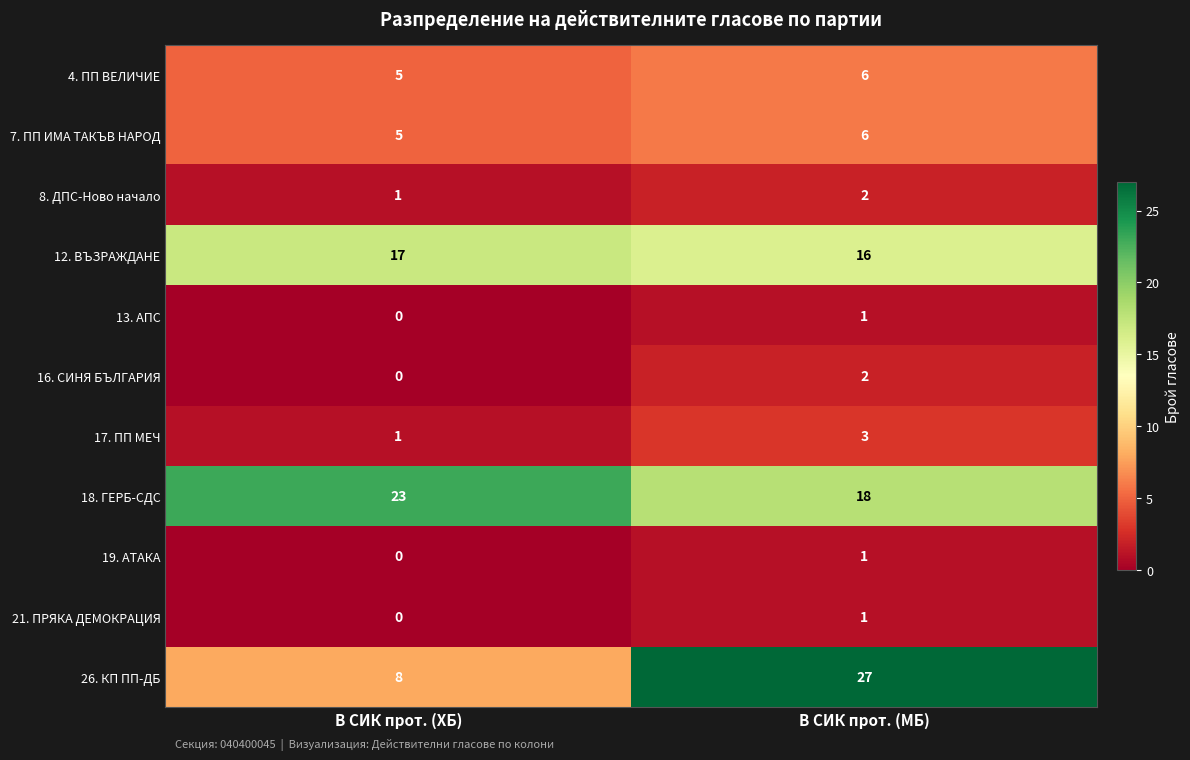

Rank the categories by 12. ВЪЗРАЖДАНЕ value from lowest to highest.

В СИК прот. (МБ), В СИК прот. (ХБ)